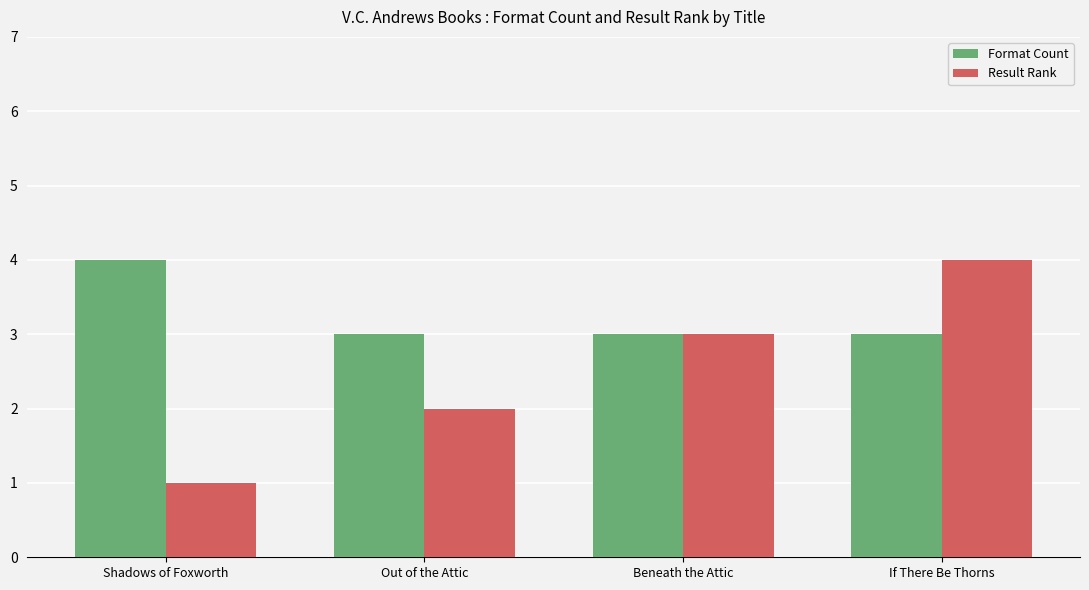

How many categories are shown in the chart?

4